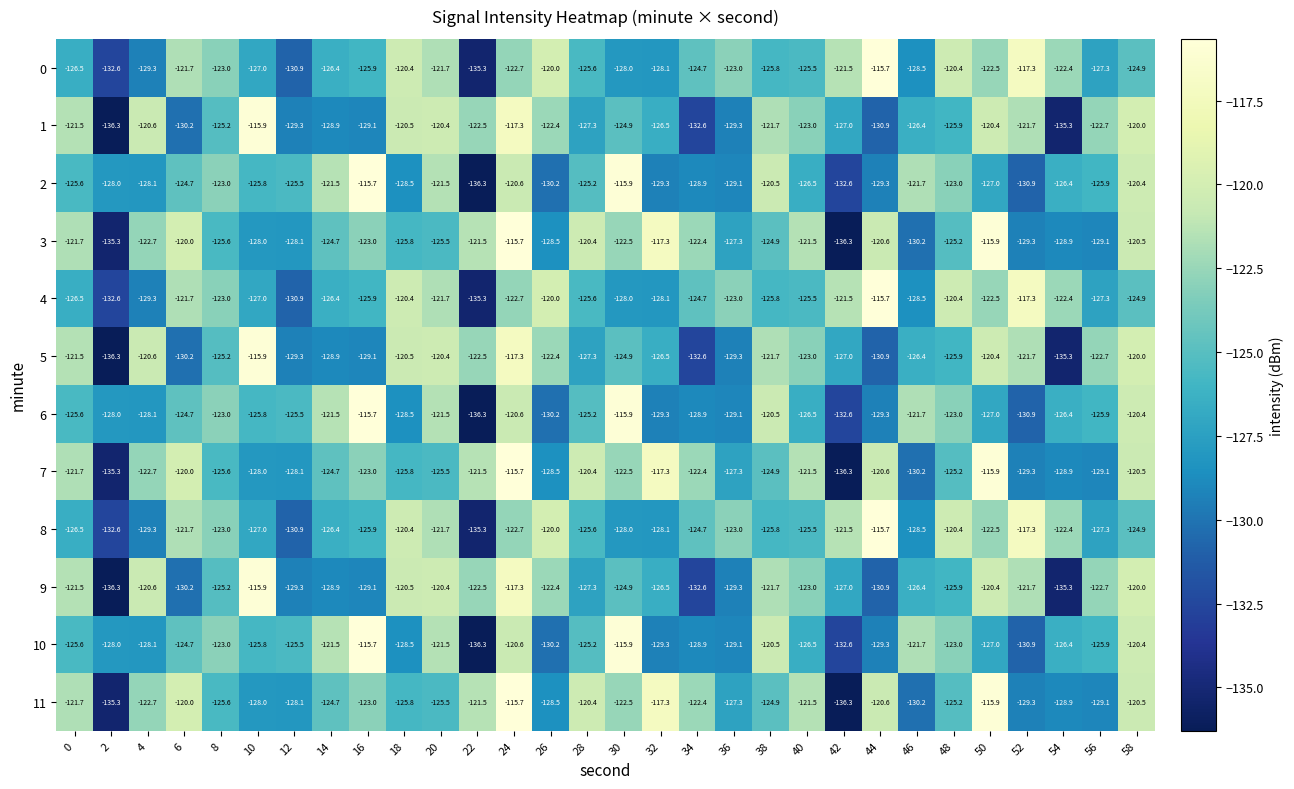

What is the difference between the highest and lowest values at 48?

5.5